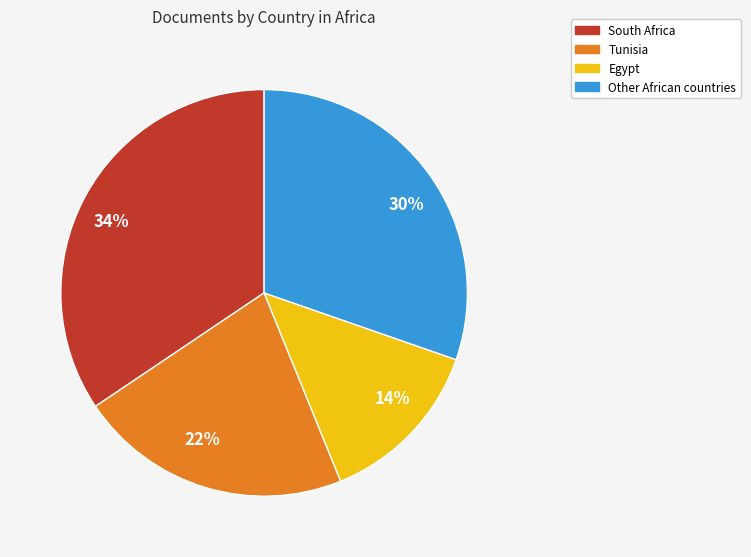

Does 30% represent more than half of the total?

No